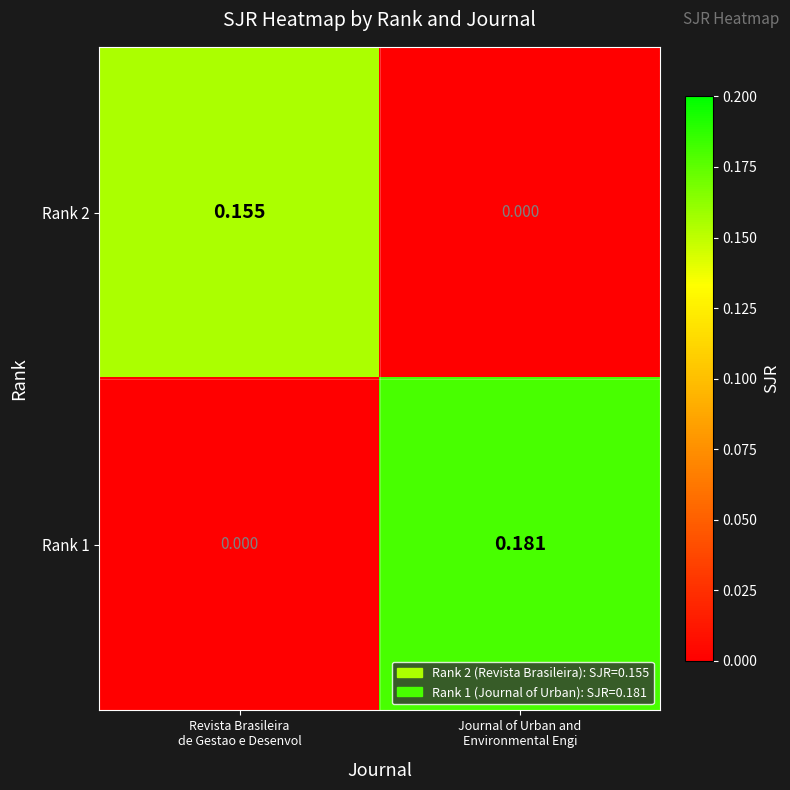

Which series changed the most between Revista Brasileira
de Gestao e Desenvol and Journal of Urban and
Environmental Engi?

Rank 1